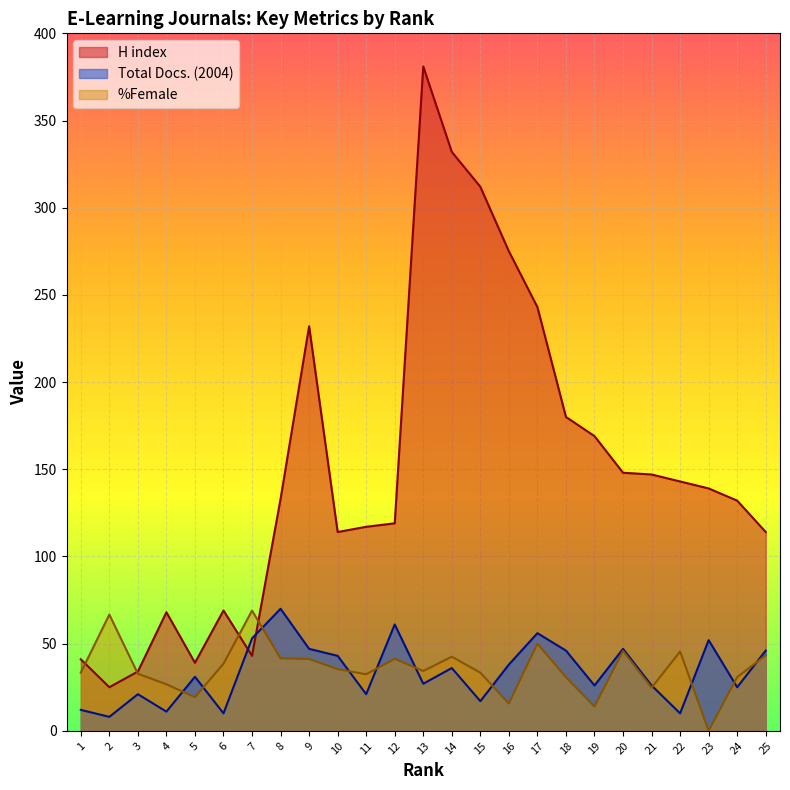

At which category does the chart reach its peak across all series?

13